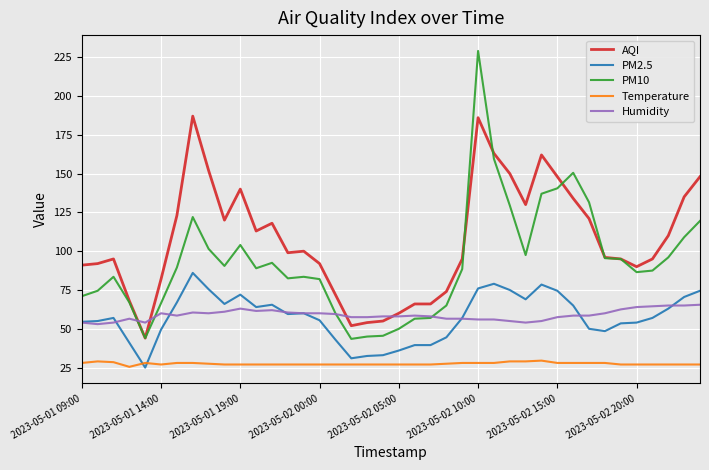

What is the lowest value of the Humidity series?

53.0